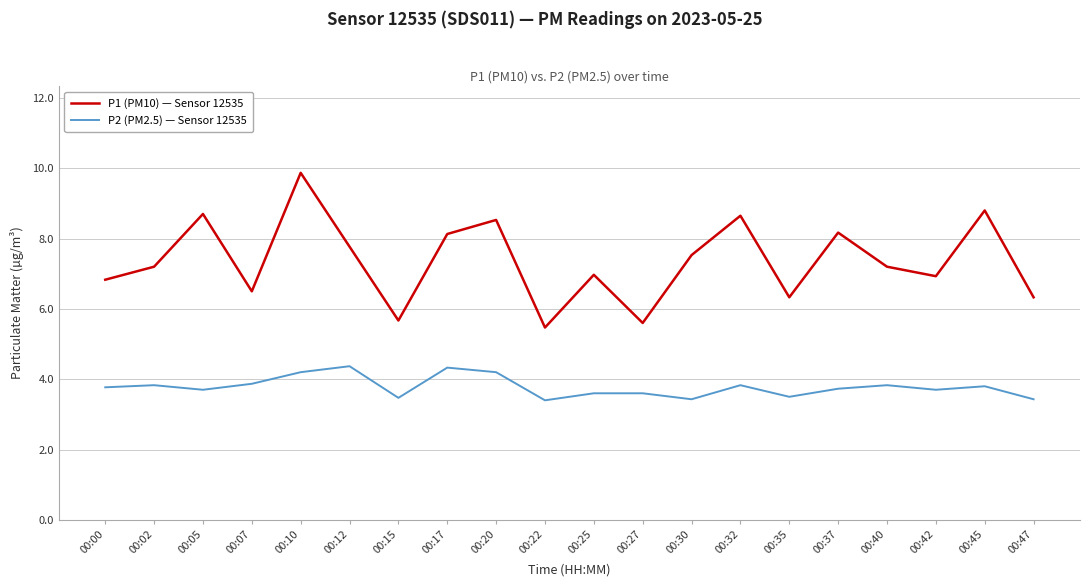

What is the difference between the maximum and minimum values in the P2 (PM2.5) — Sensor 12535 series?

1.0